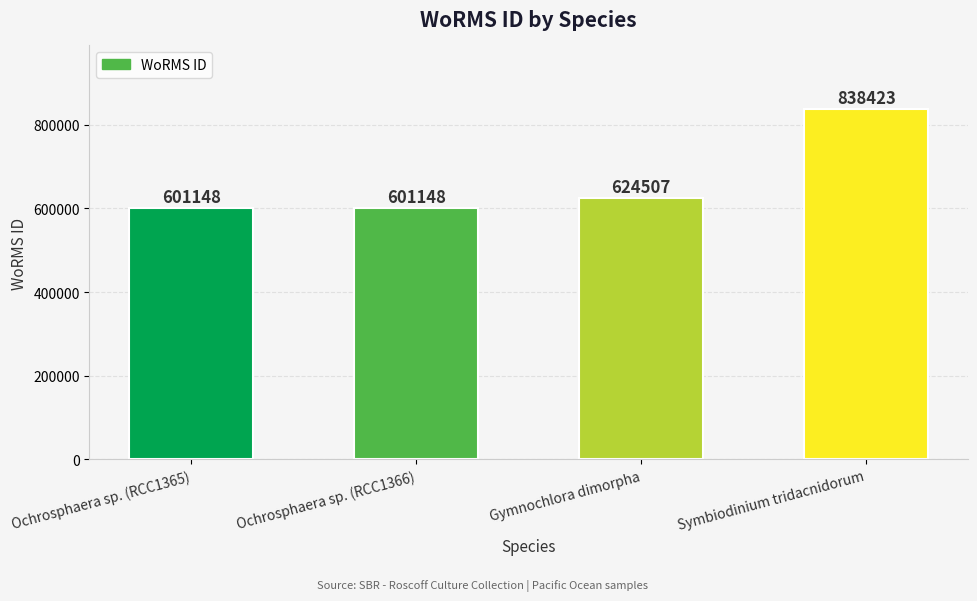

Reading left to right, extract all data points from this chart.

601148	601148	624507	838423